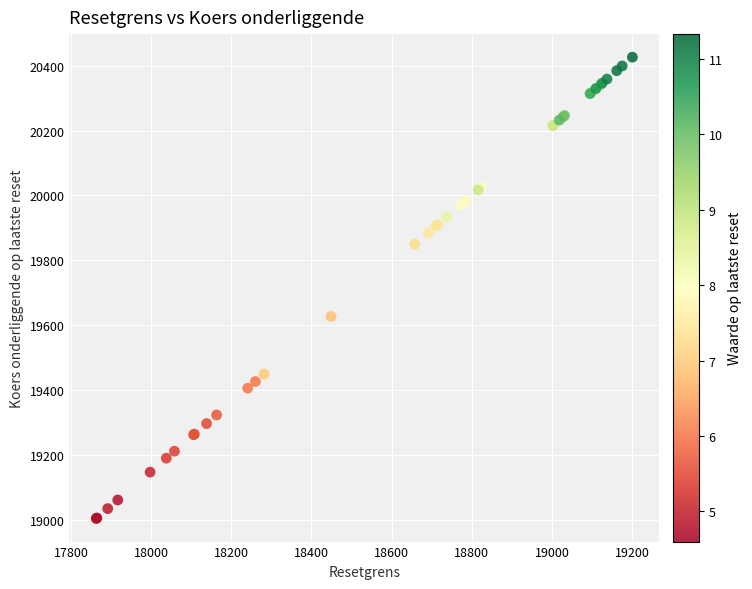

What Y value in the scatter plot is closest to 19714?

19626.5